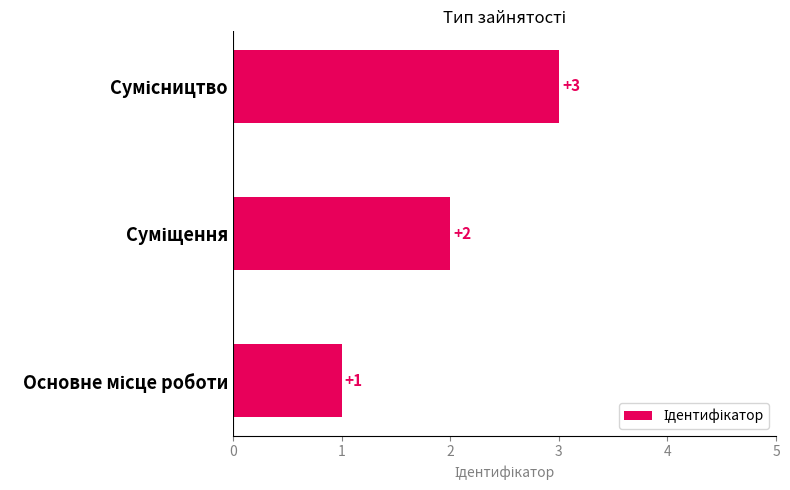

What is the sum of all values?

6